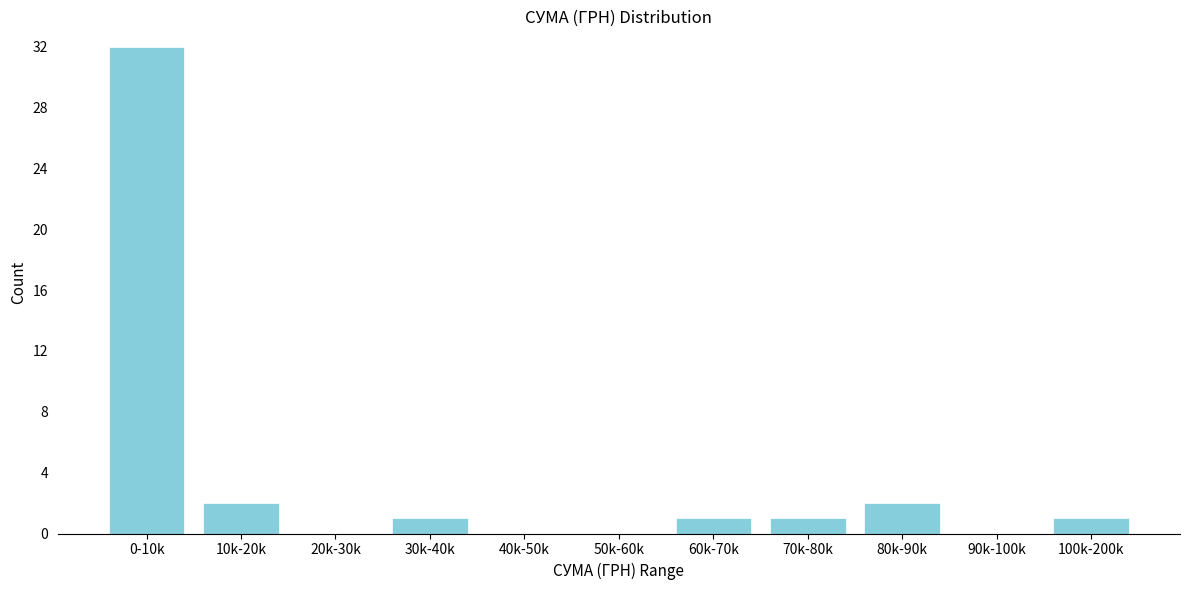

Reading right to left, what are all the values shown in this chart?

100k-200k=1	90k-100k=0	80k-90k=2	70k-80k=1	60k-70k=1	50k-60k=0	40k-50k=0	30k-40k=1	20k-30k=0	10k-20k=2	0-10k=32